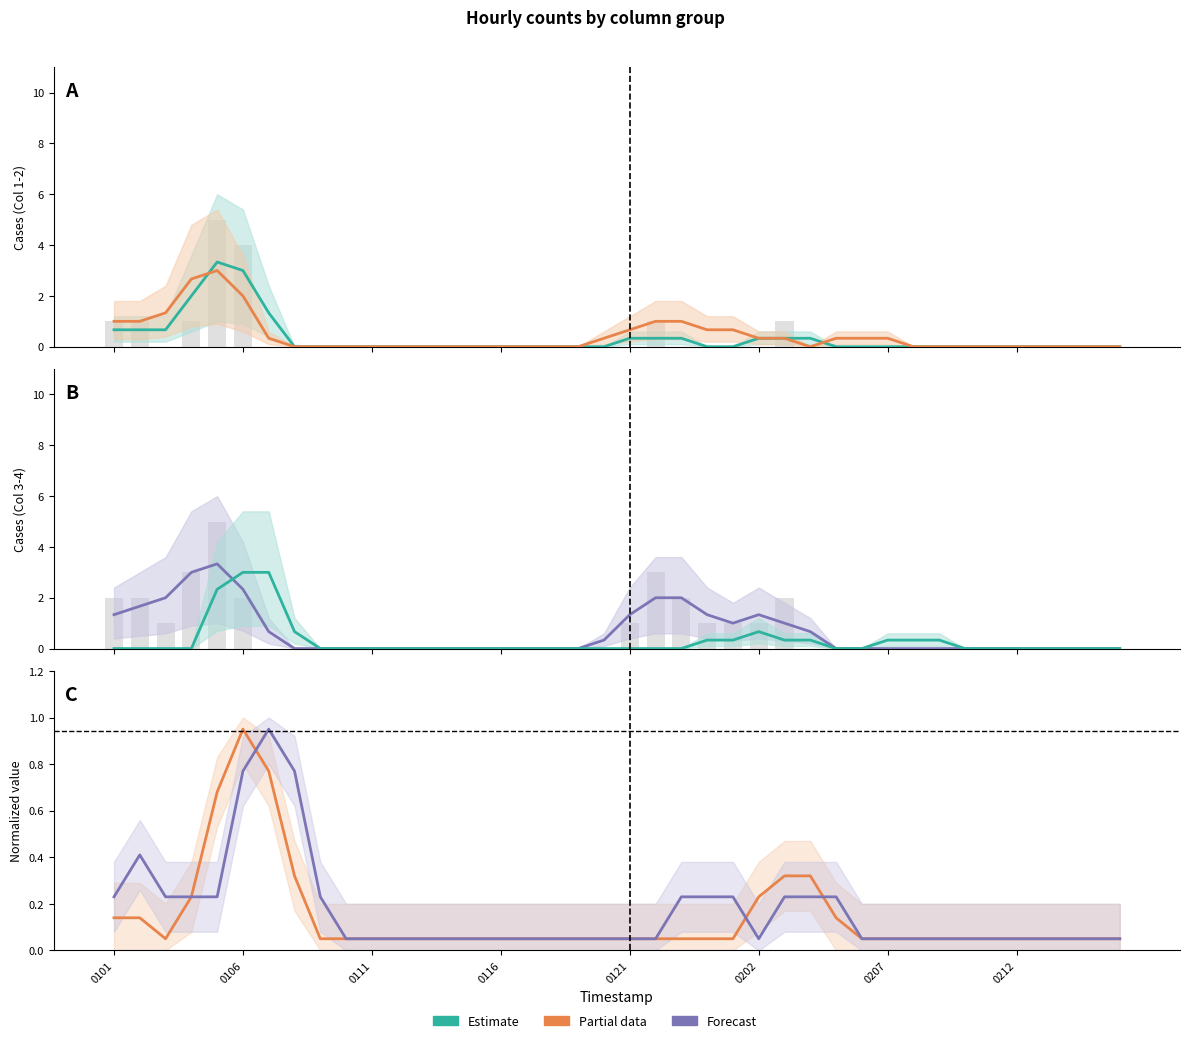

How many values in the Col2 series exceed 0?

18